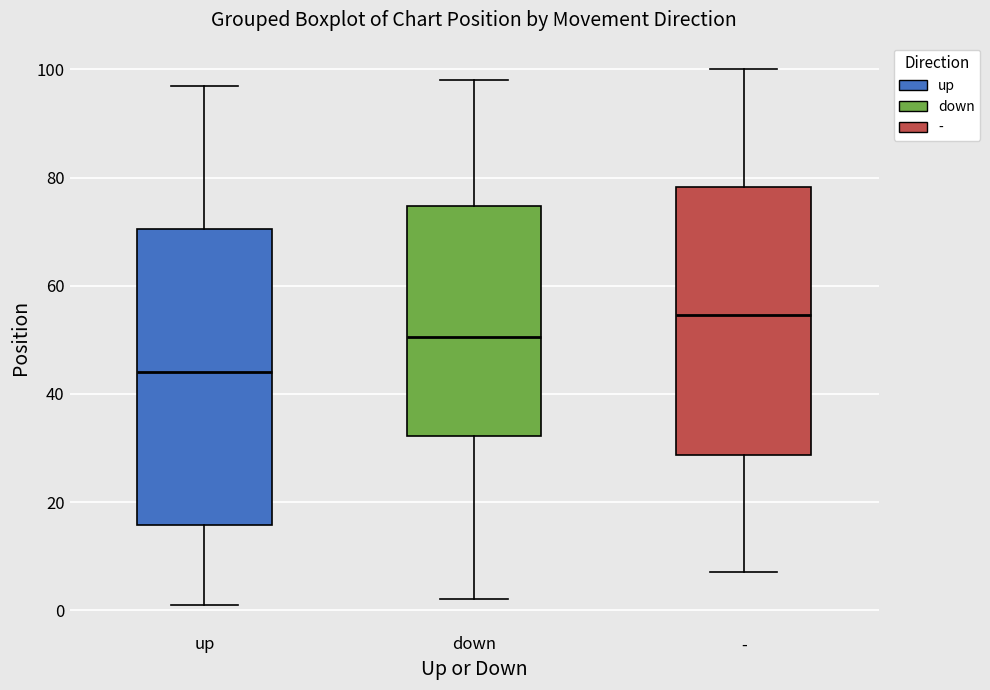

Which box's median line is the highest?

-